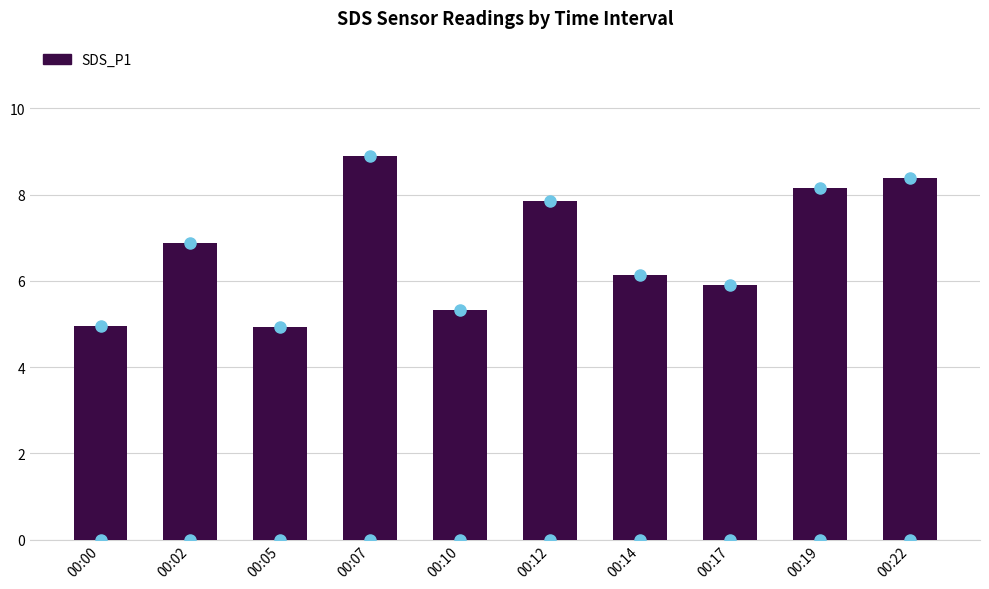

How many bars are there in total?

10